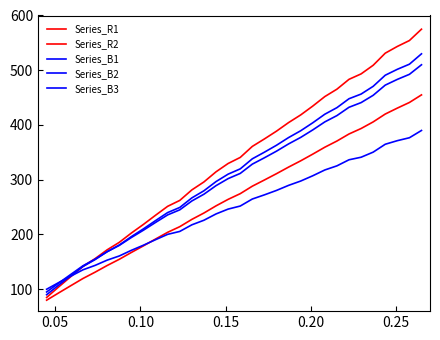

Does the chart have visible grid lines?

No